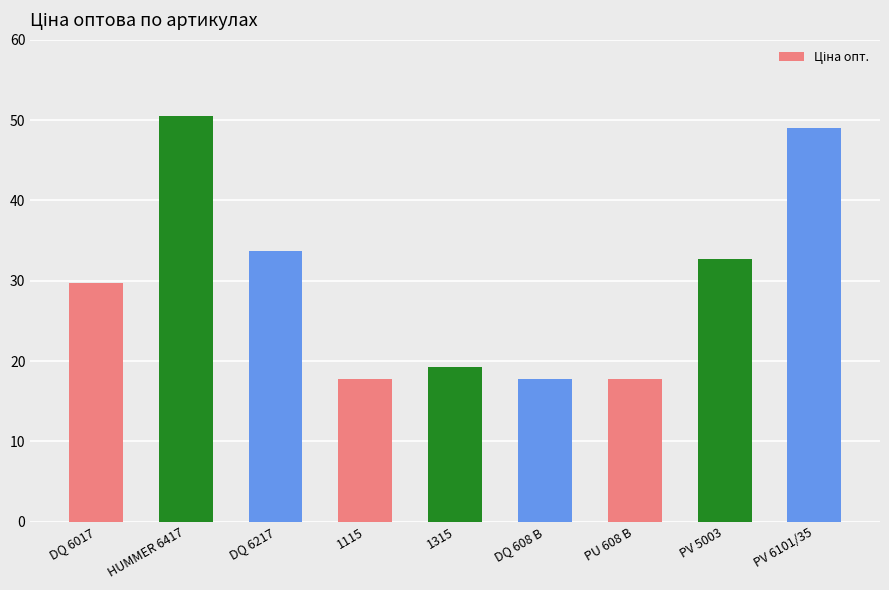

Reading left to right, what are all the values shown in this chart?

DQ 6017=29.7	HUMMER 6417=50.5	DQ 6217=33.8	1115=17.8	1315=19.3	DQ 608 B=17.8	PU 608 B=17.8	PV 5003=32.7	PV 6101/35=49.0